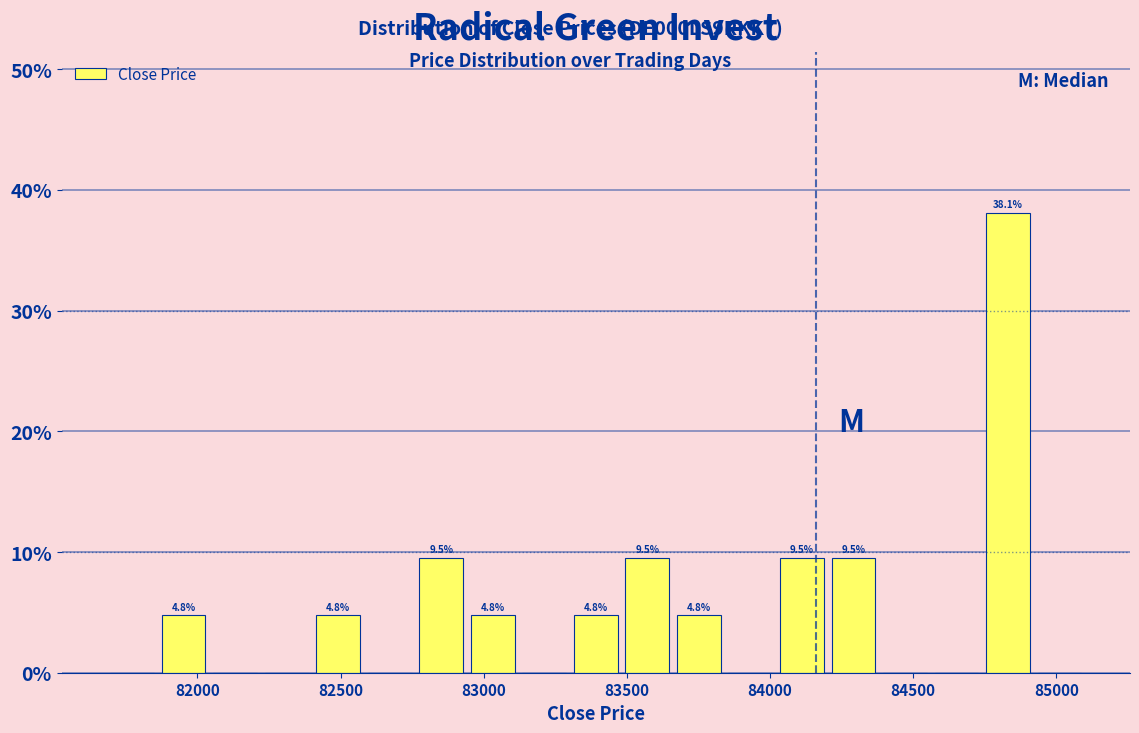

Around what value on the x-axis is the tallest bar? Give the approximate position of its centre, as read against the axis.

84850